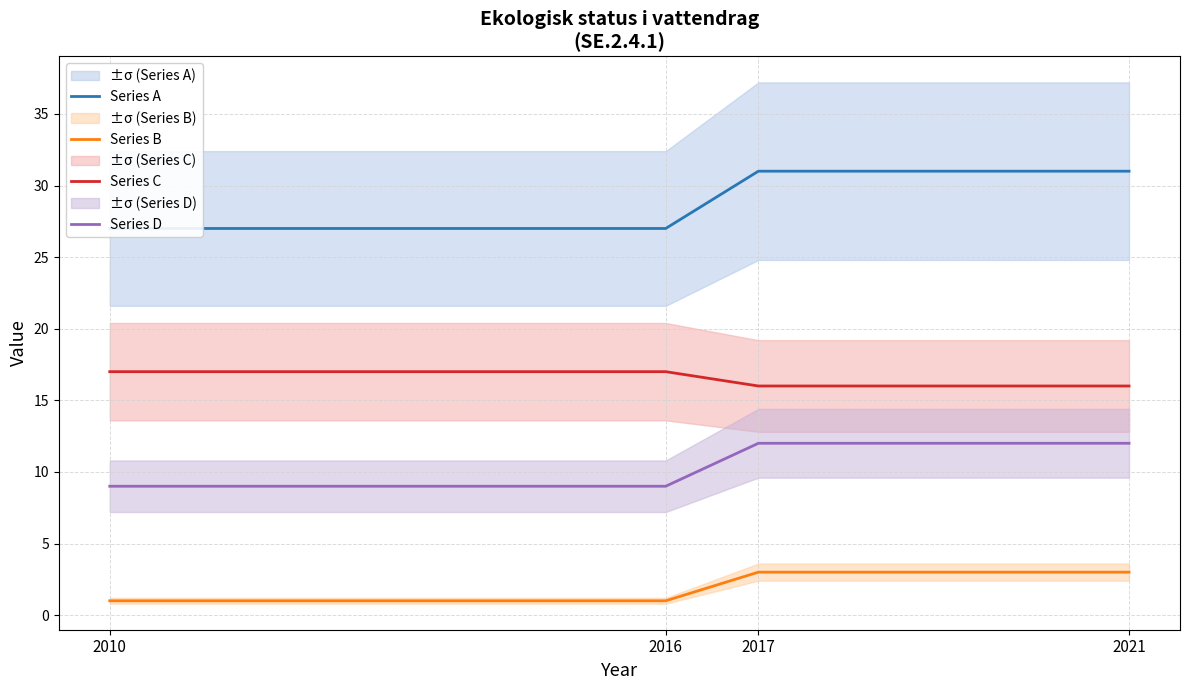

True or false: Series D and Series A cross at least once.

False